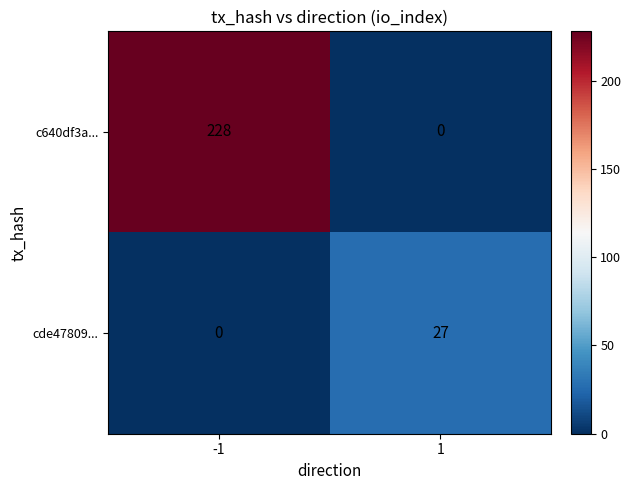

List the series in order of their overall mean, lowest first.

cde47809..., c640df3a...